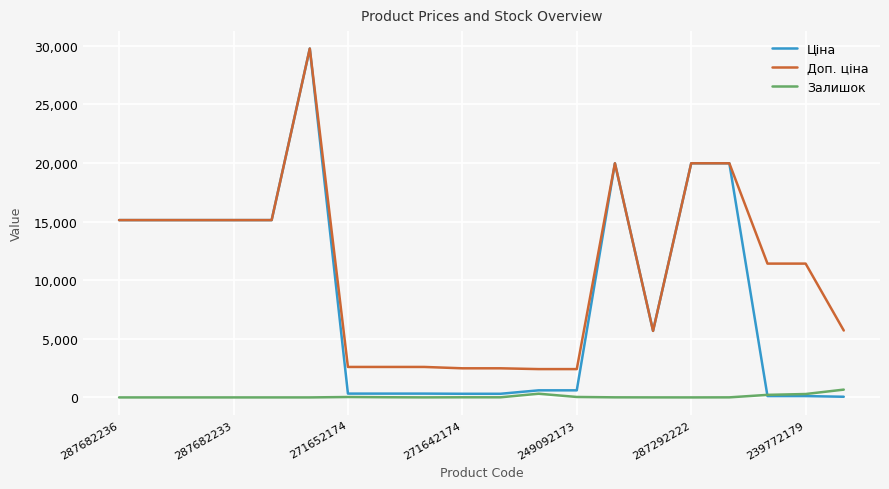

True or false: Залишок and Доп. ціна cross at least once.

False